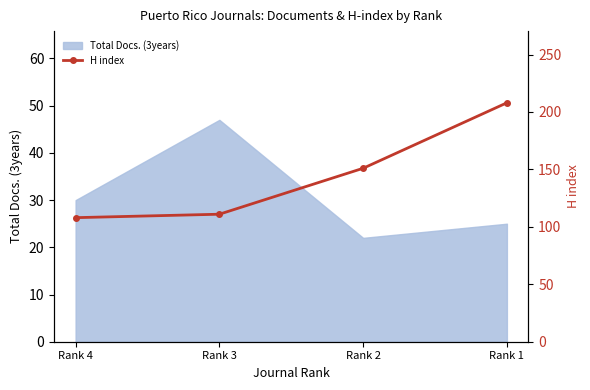

Where is Total Docs. (3years) nearest to the value 34?

Rank 4